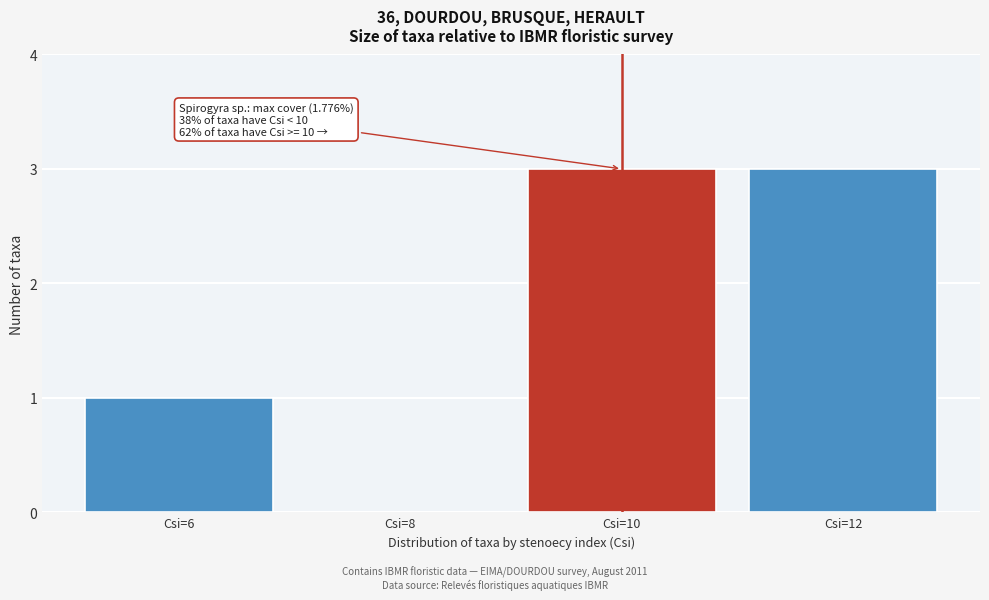

Reading right to left, what are all the values shown in this chart?

Csi=12=3	Csi=10=3	Csi=8=0	Csi=6=1